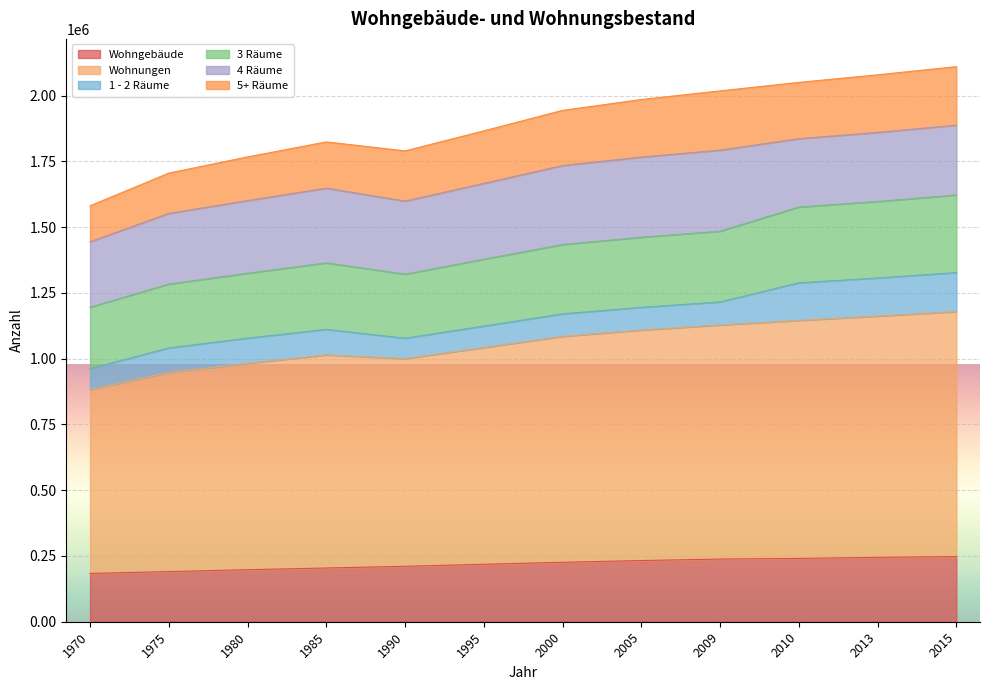

What is the spread (max minus min) of values at 2009?

1779882